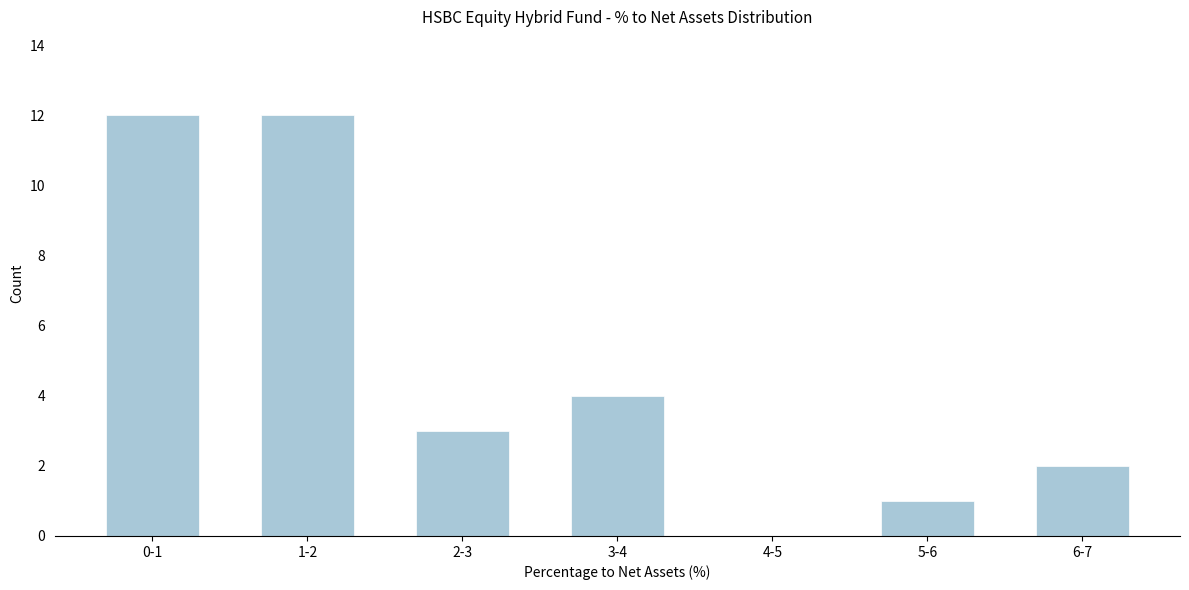

Reading left to right, transcribe all the data shown in this chart.

0-1=12	1-2=12	2-3=3	3-4=4	4-5=0	5-6=1	6-7=2